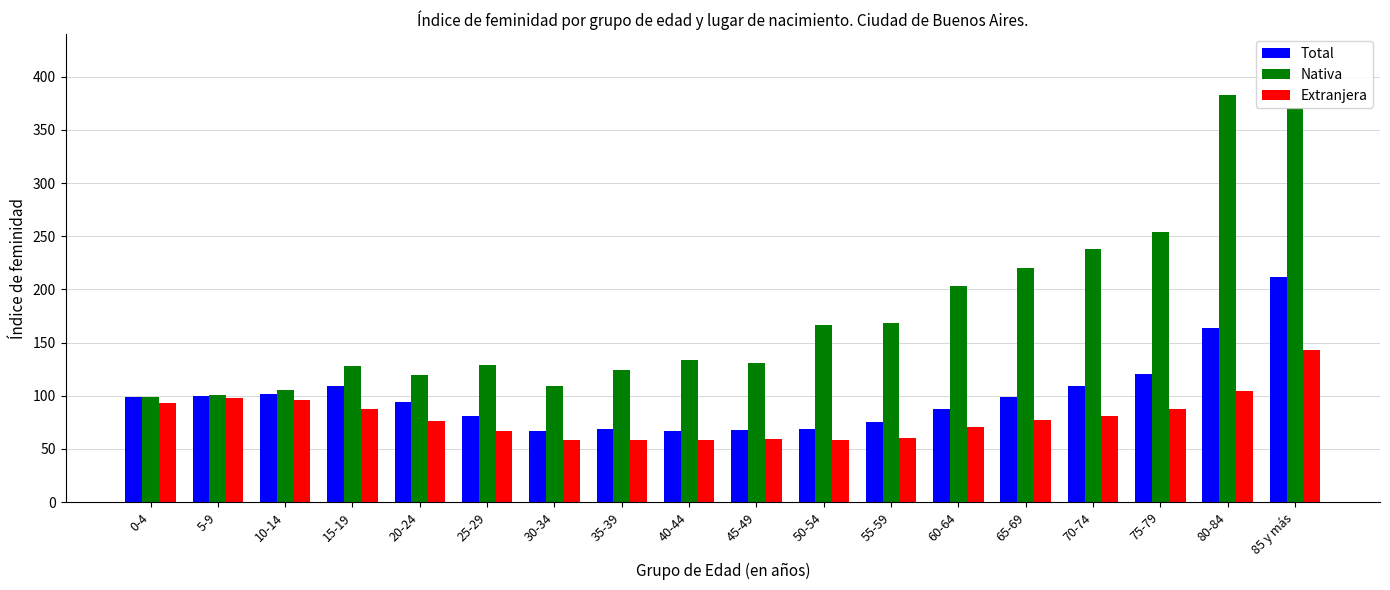

Is the value of Nativa at 70-74 greater than the value of Total at 70-74?

Yes